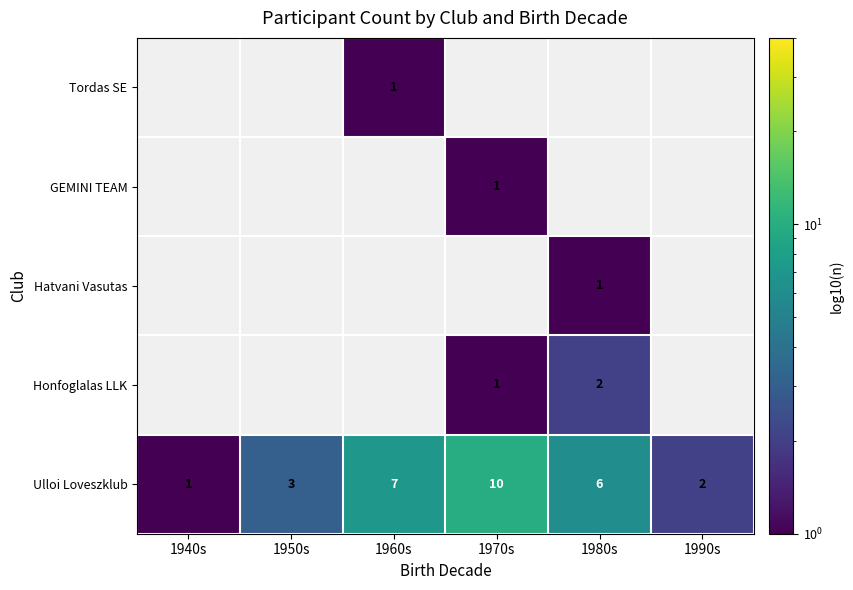

What is the maximum value shown in the chart?

10.0